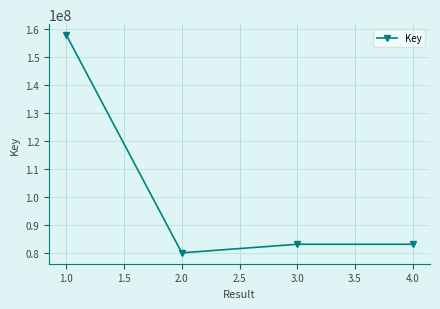

At which category does the data reach its first local valley?

2.0